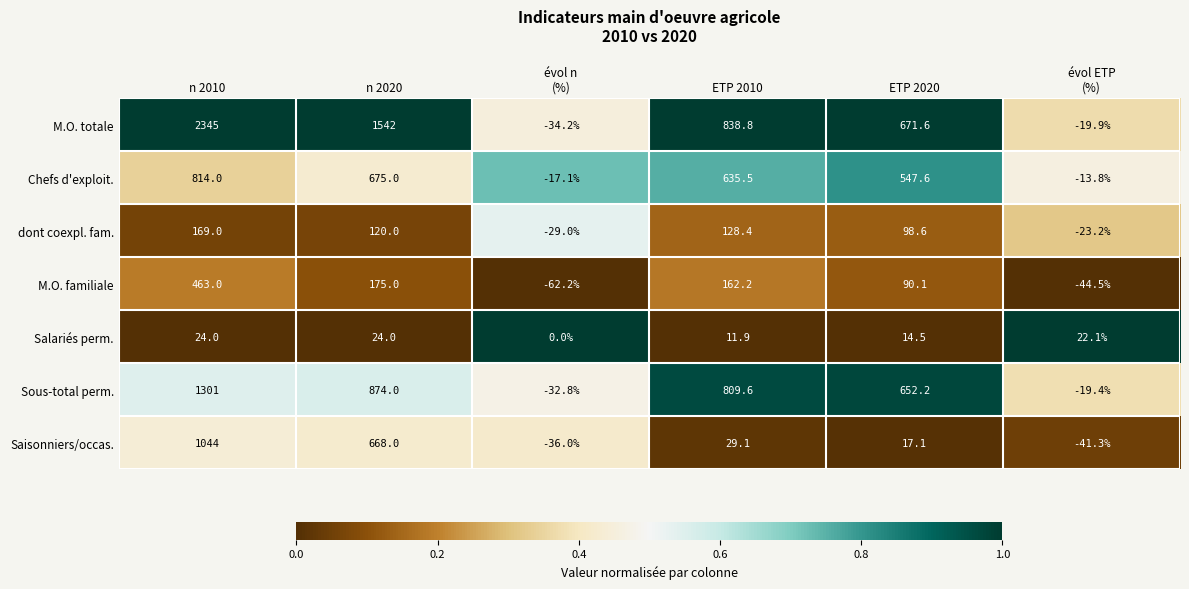

The value of M.O. totale at n 2020 is 823.6. True or false?

False